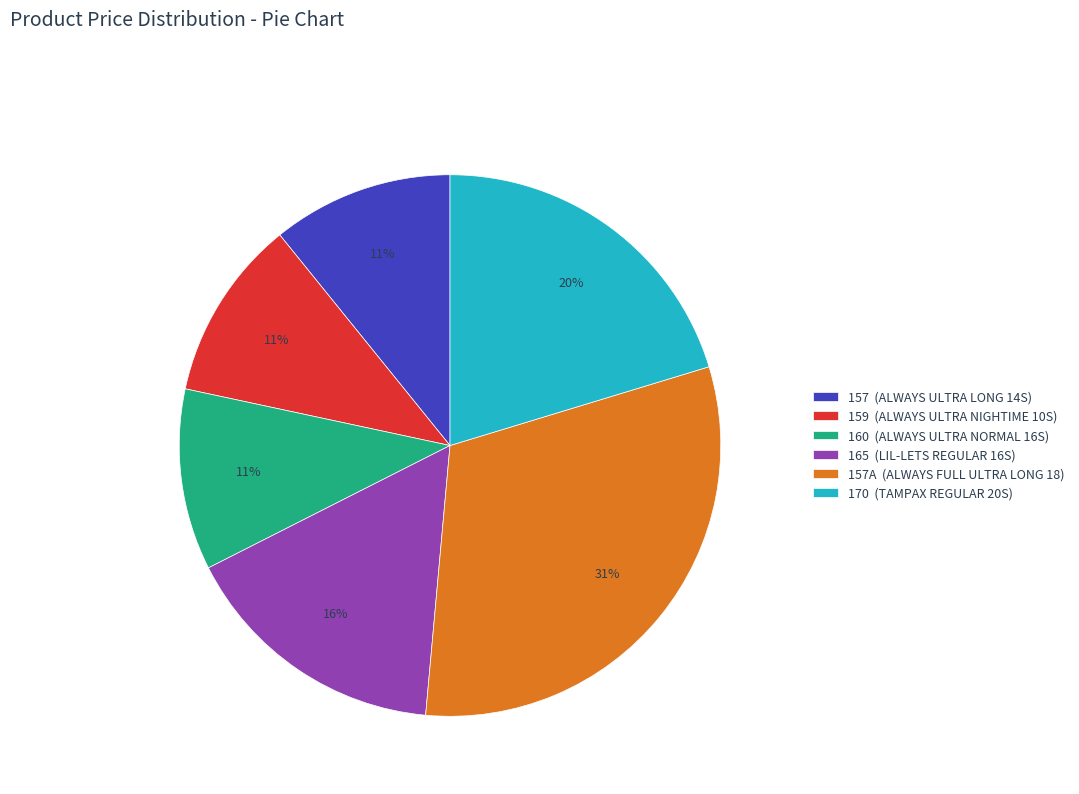

Approximately how many times larger is the value at 160 (ALWAYS ULTRA NORMAL 16S) compared to 159 (ALWAYS ULTRA NIGHTIME 10S)?

1.0